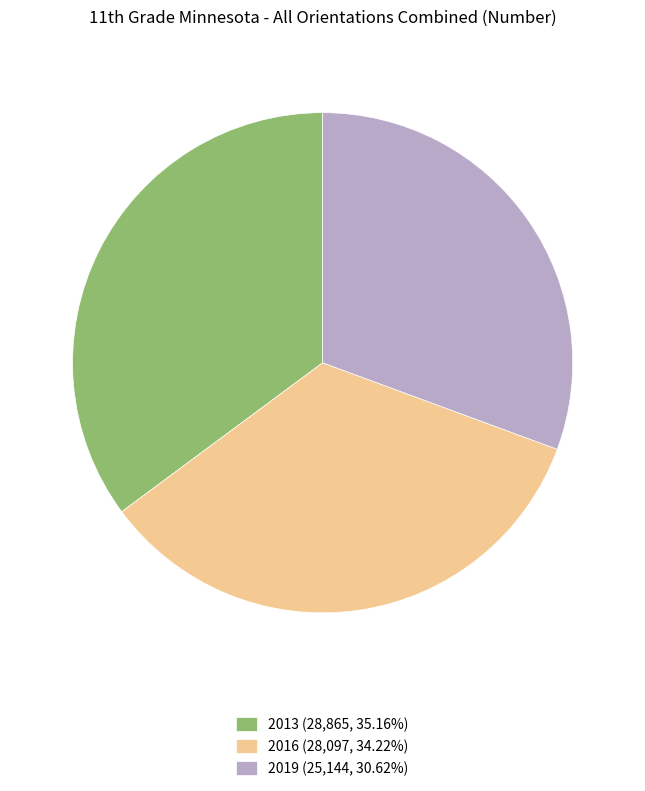

Do 2019 (25,144, 30.62%) and 2013 (28,865, 35.16%) together represent more than half of the pie?

Yes